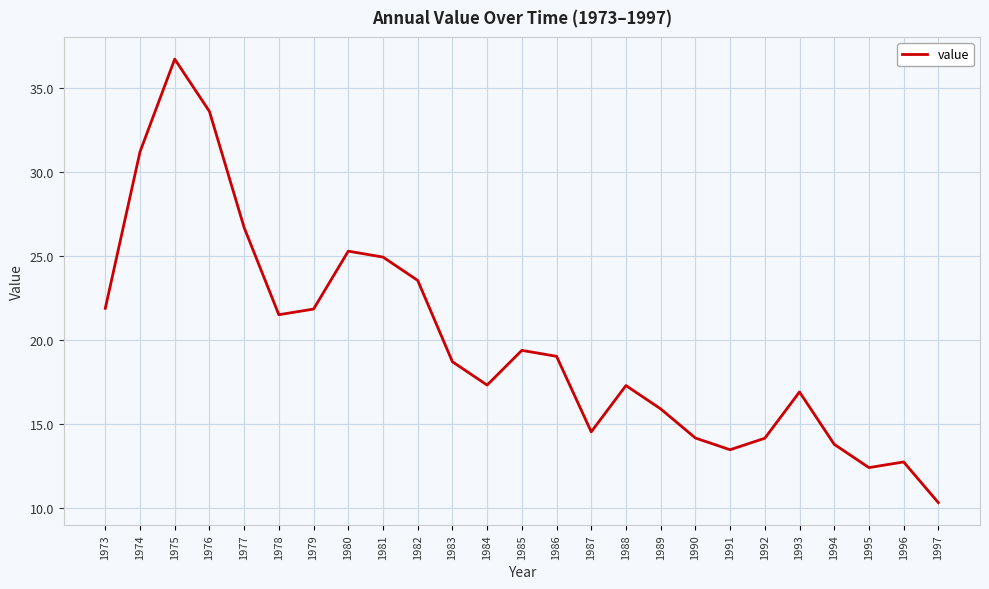

What is the change in value from 1981 to 1997?

-14.6